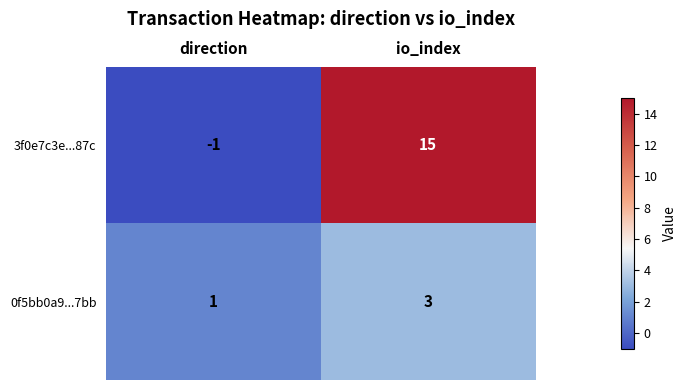

How many categories are shown in the chart?

2